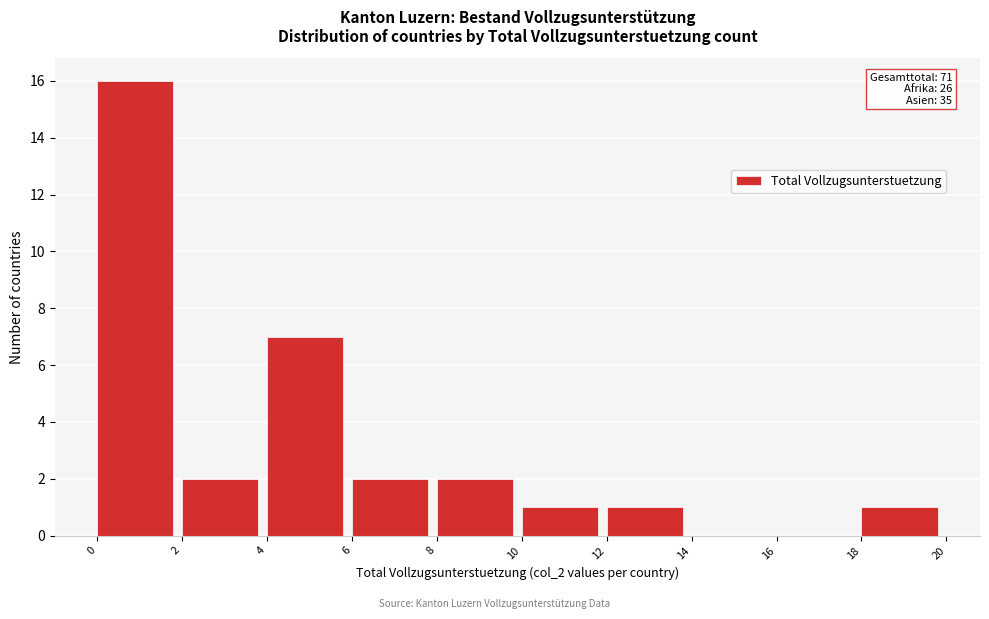

Which range on the x-axis has the tallest bar?

0 to 2